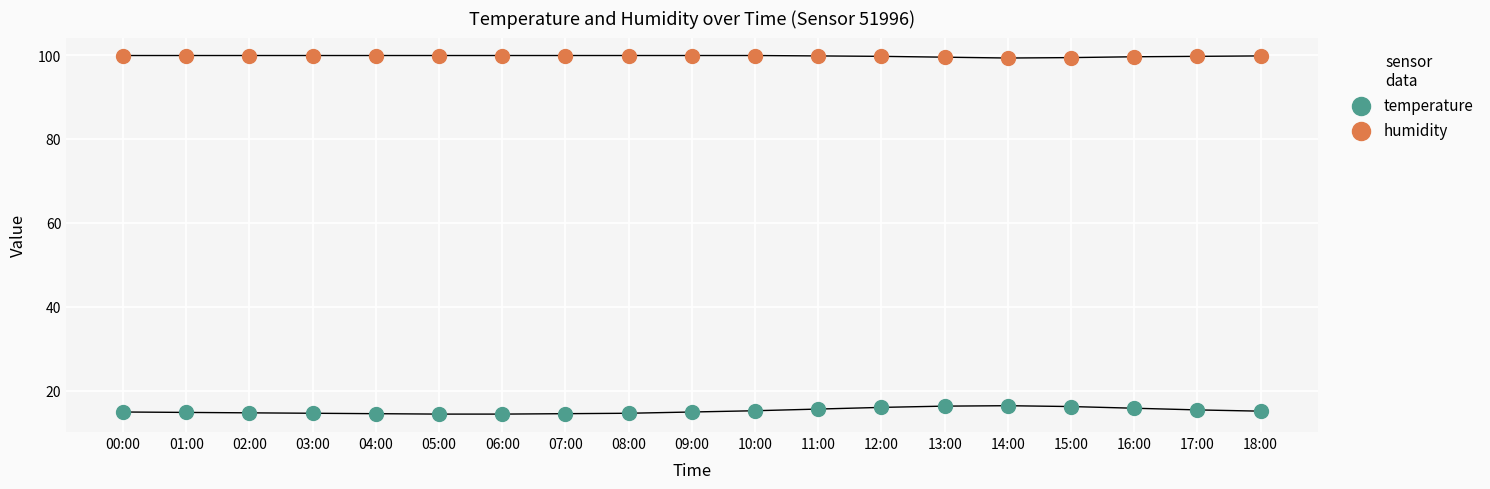

Which series has the largest Y range (max minus min)?

temperature